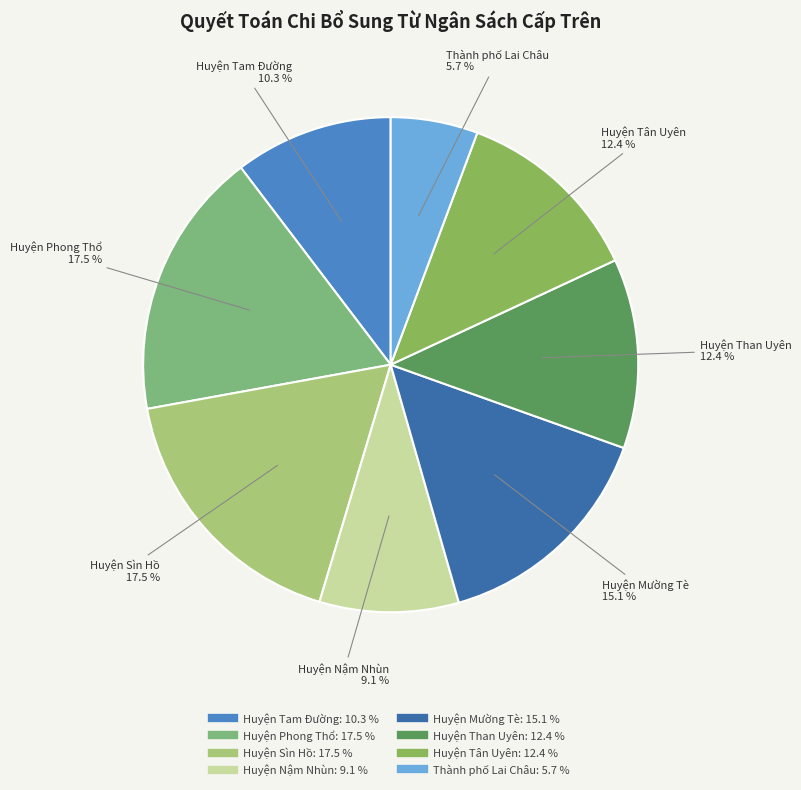

What is the ratio of the value at Huyện Tam Đường to the value at Thành phố Lai Châu?

1.8